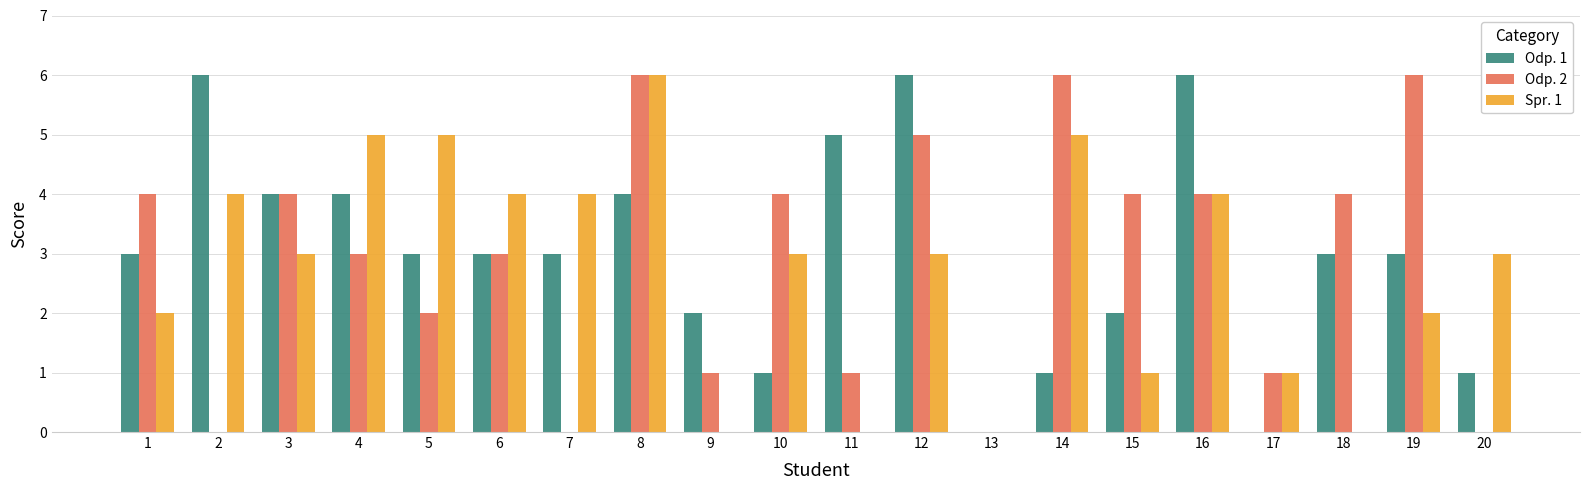

What is the greatest value displayed?

6